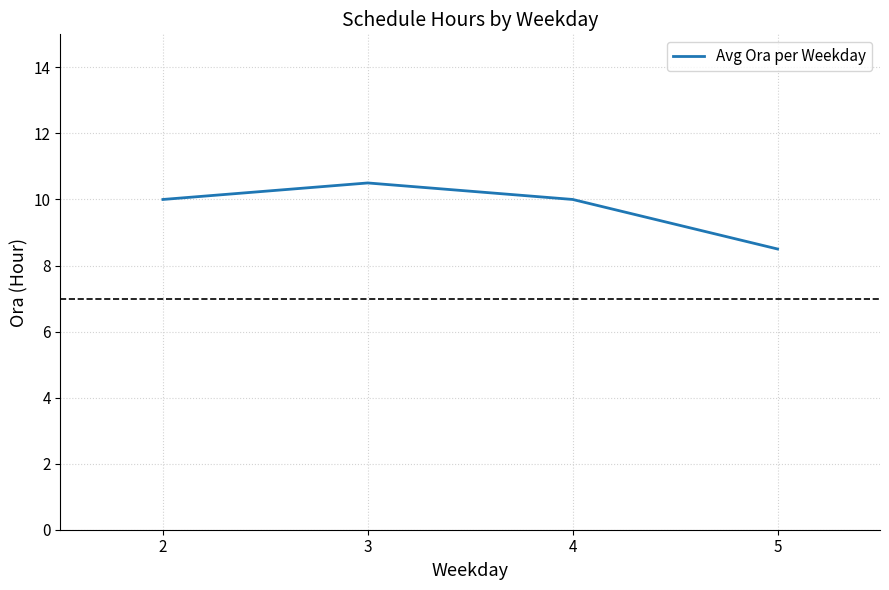

Is it true that the value at 4 is 17.0?

False